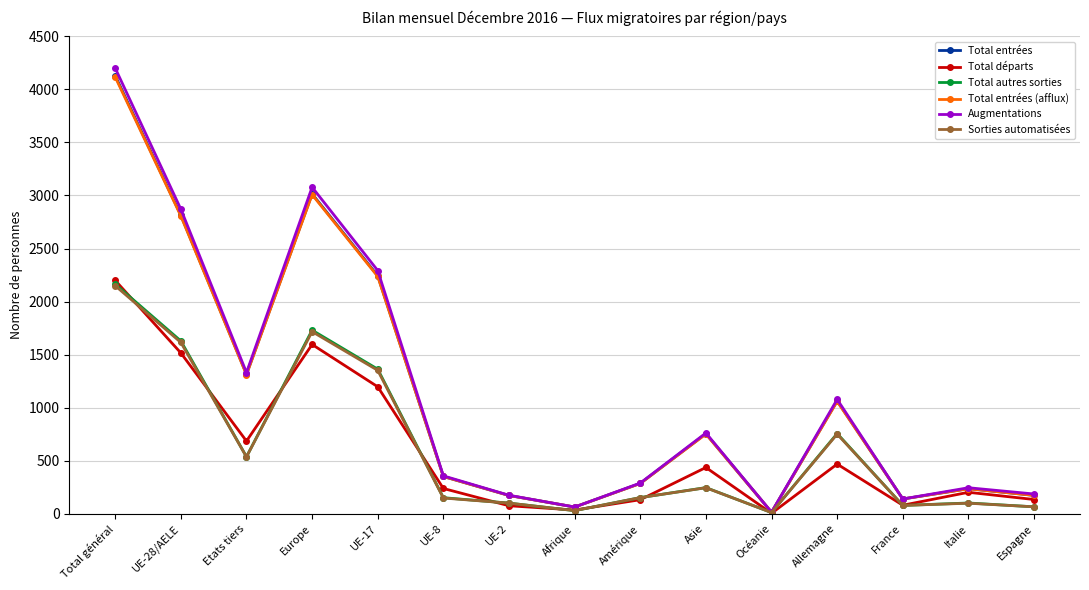

In Total entrées, how many points are lower than both neighbors (excluding endpoints)?

4